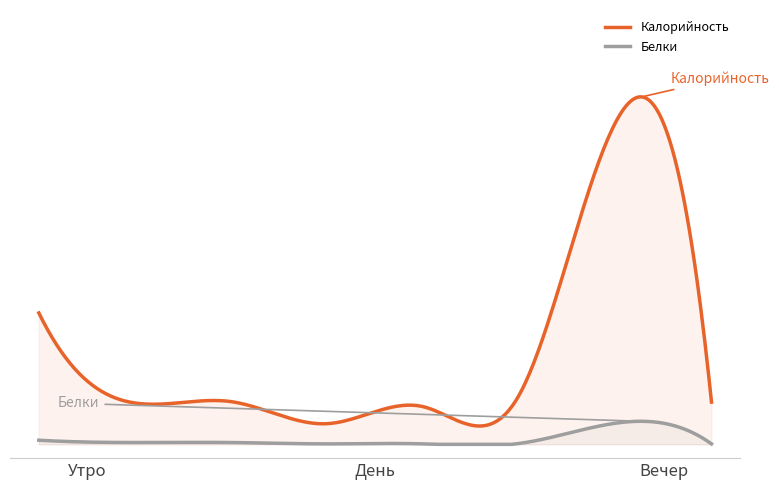

True or false: Калорийность and Белки intersect in this chart.

False